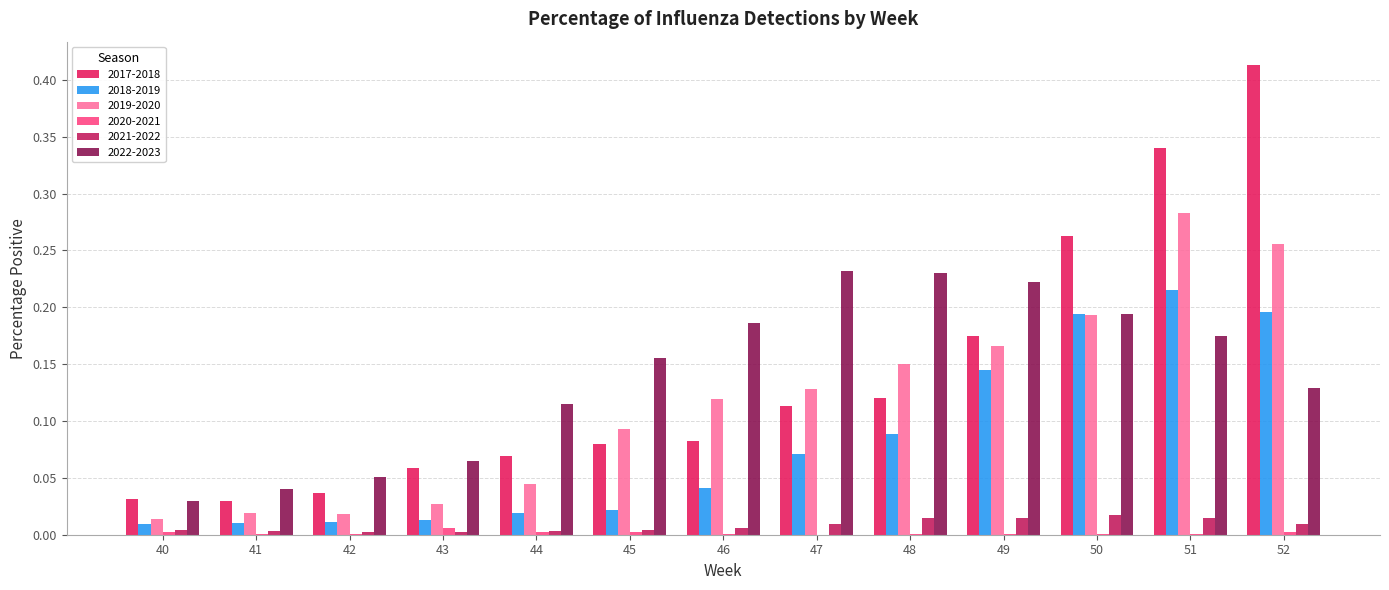

The value of 2018-2019 at 51 is 0.2. True or false?

True